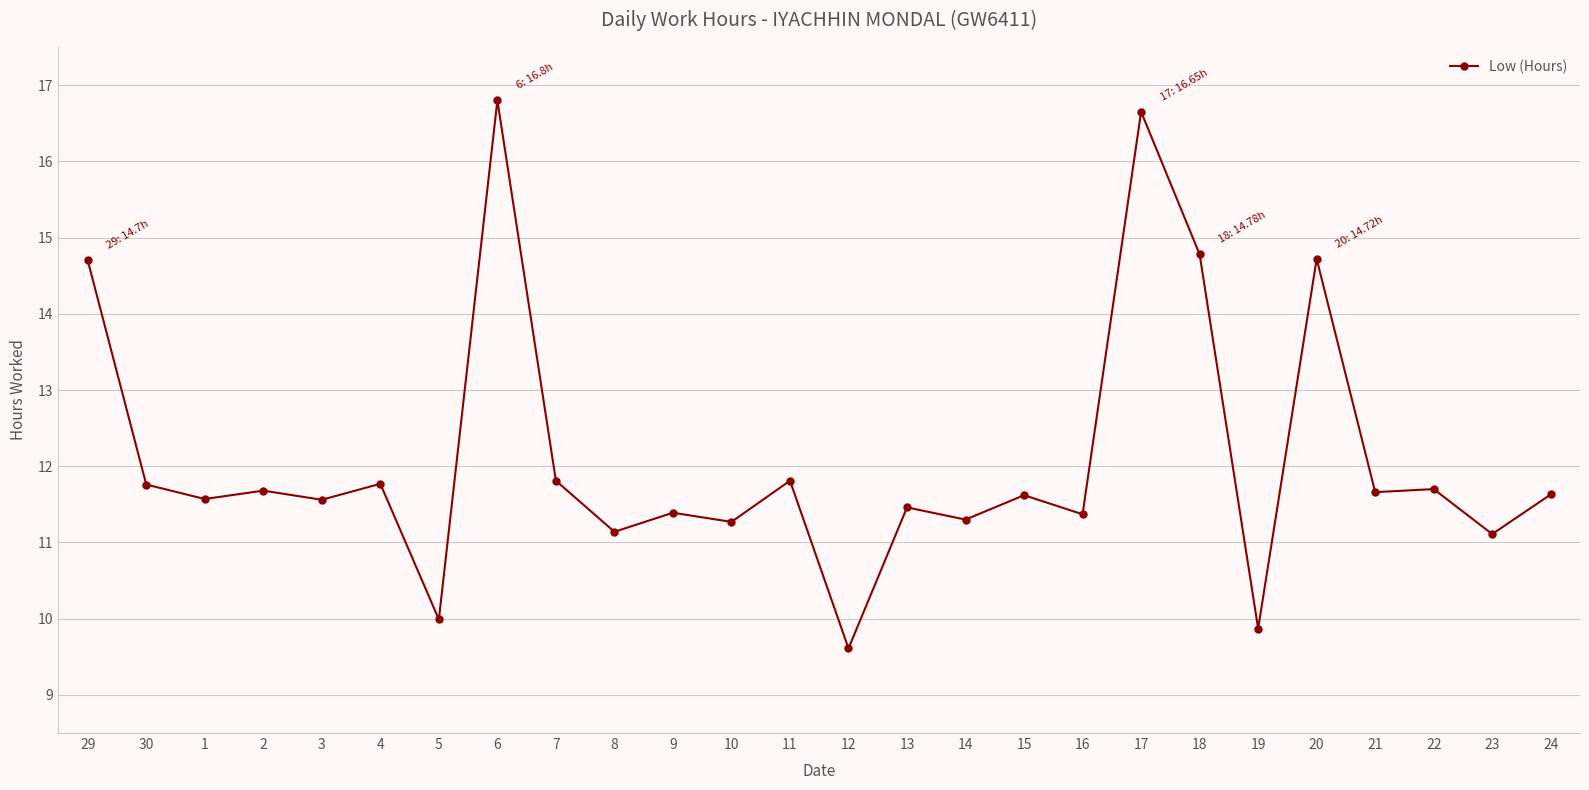

How many lines are shown in the chart?

1